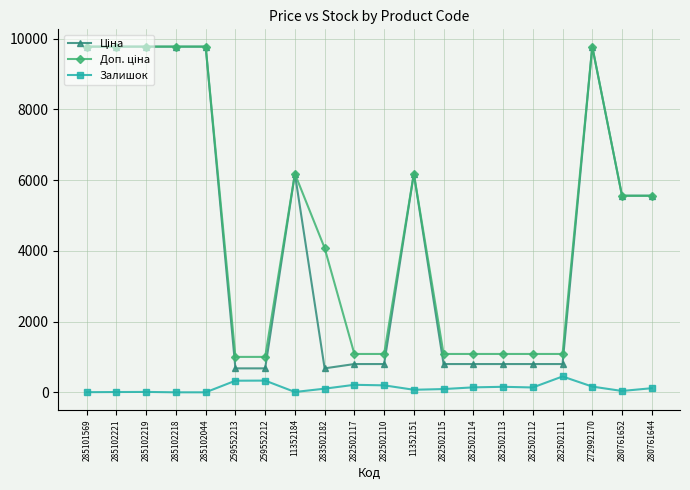

True or false: Залишок has a value of 782.2 at 282502111.

False